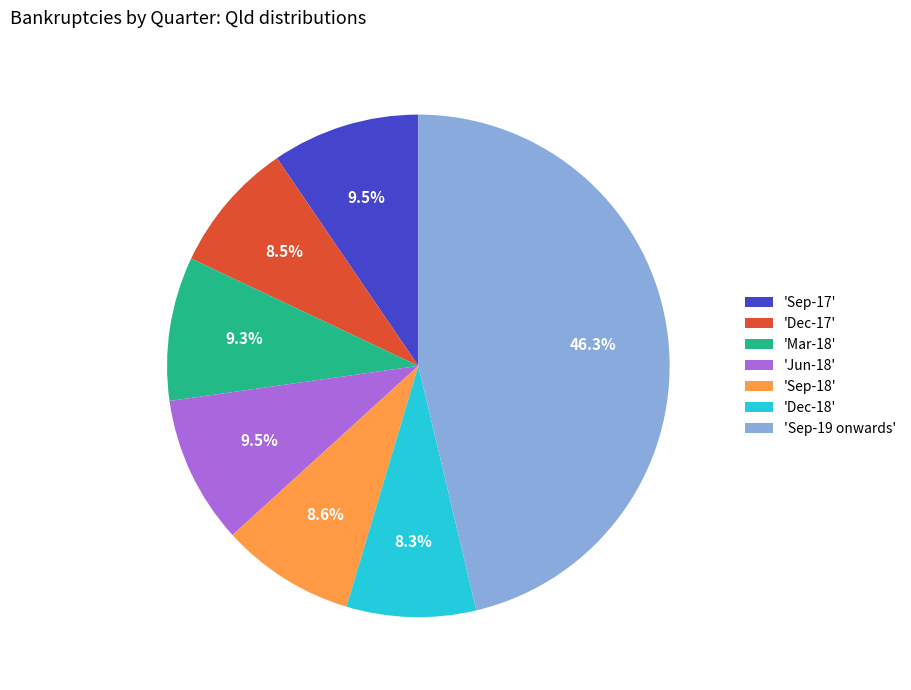

Count the number of slices in the pie.

7